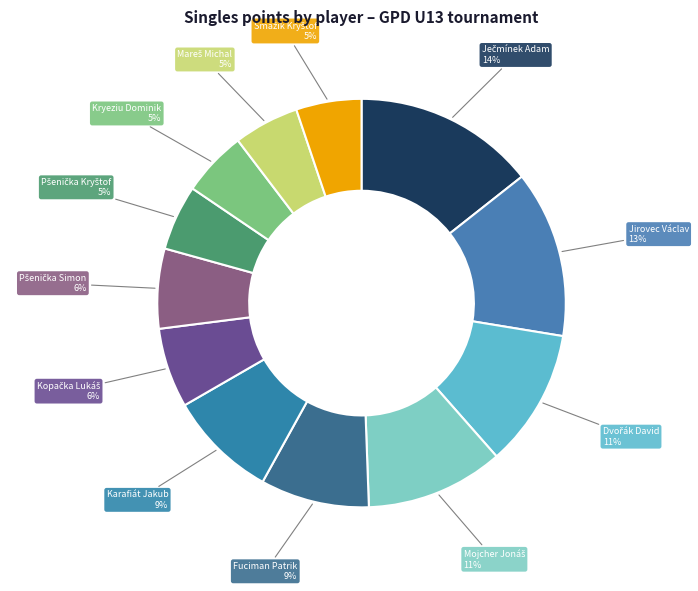

Does Jirovec Václav represent more than half of the total?

No